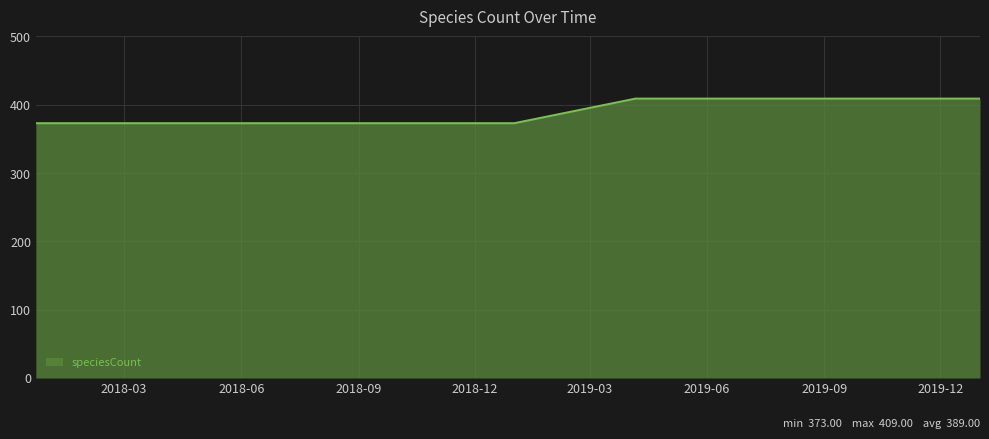

What is the greatest value displayed?

409